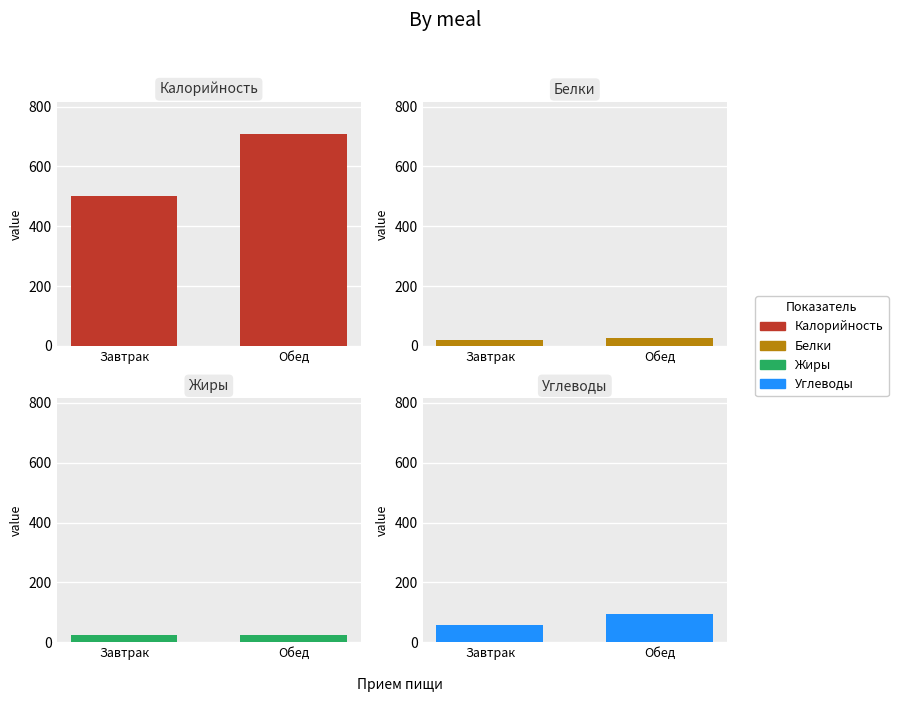

Does the chart contain stacked bars?

No